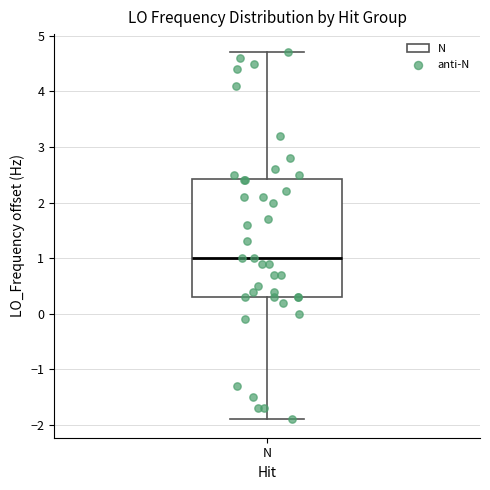

Where does the median line of the box for N sit on the y-axis? The values are not printed on the chart, so give them approximately, as read against the axis.

1.0